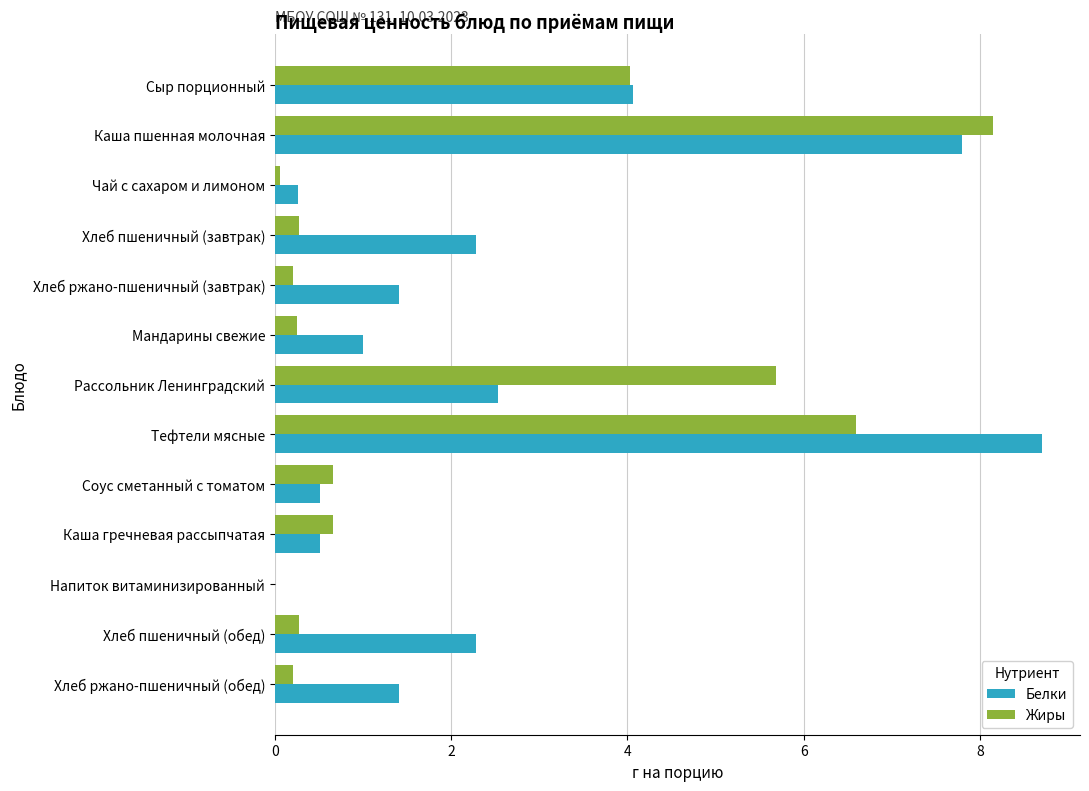

True or false: Белки has a value of 12.1 at Каша пшенная молочная.

False